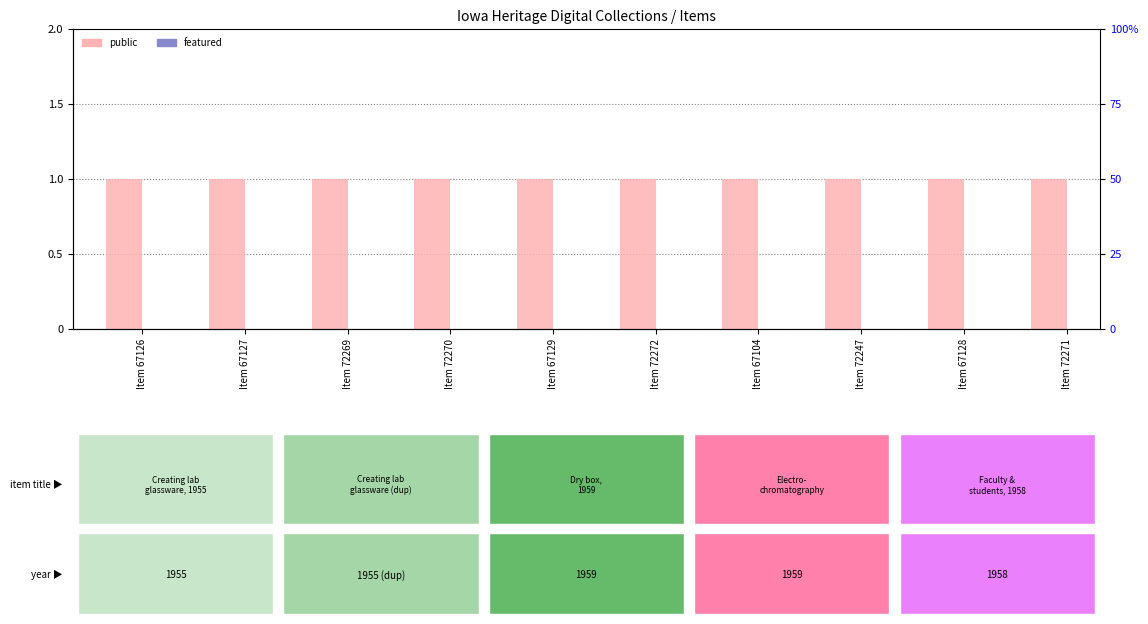

Rank the series by their maximum value, from highest to lowest.

public, featured